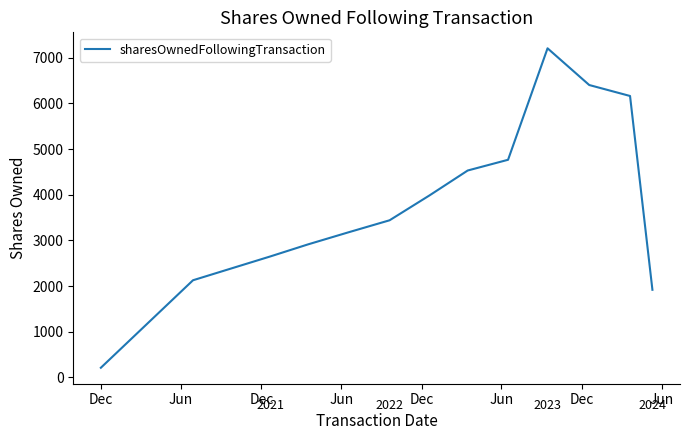

What is the difference between the maximum and minimum values?

6995